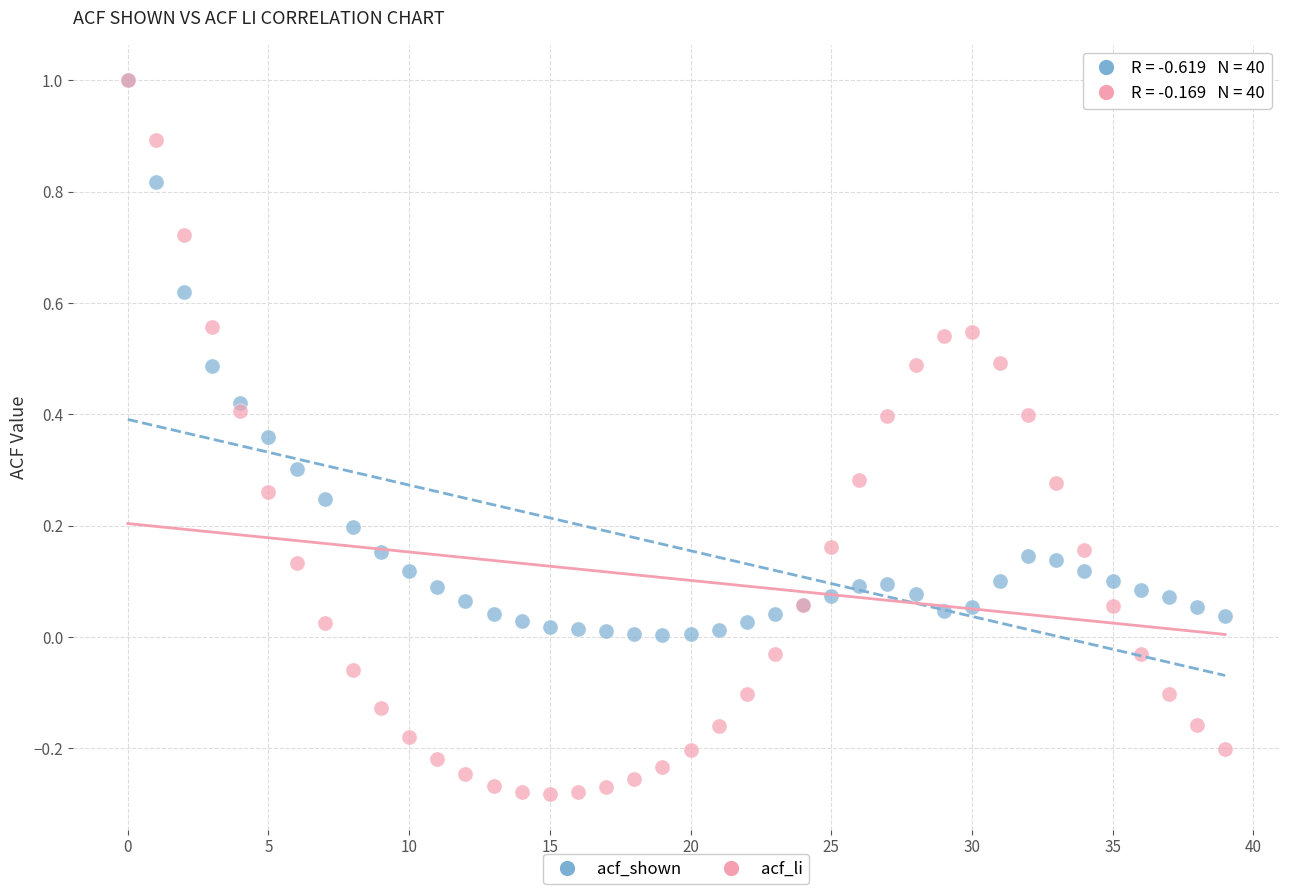

What are all the series names shown in the legend?

acf_shown, acf_li